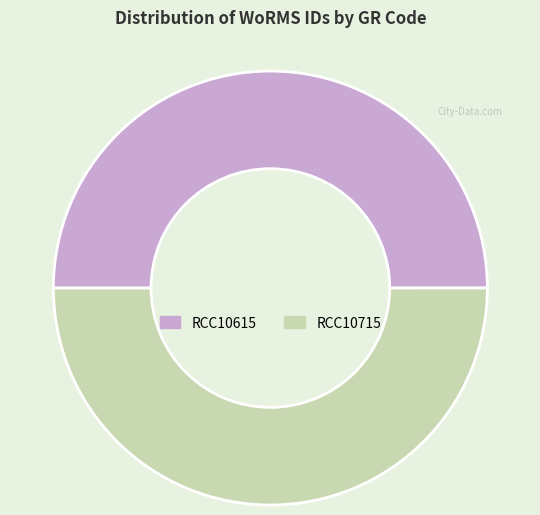

Do RCC10615 and RCC10715 together represent more than half of the pie?

Yes